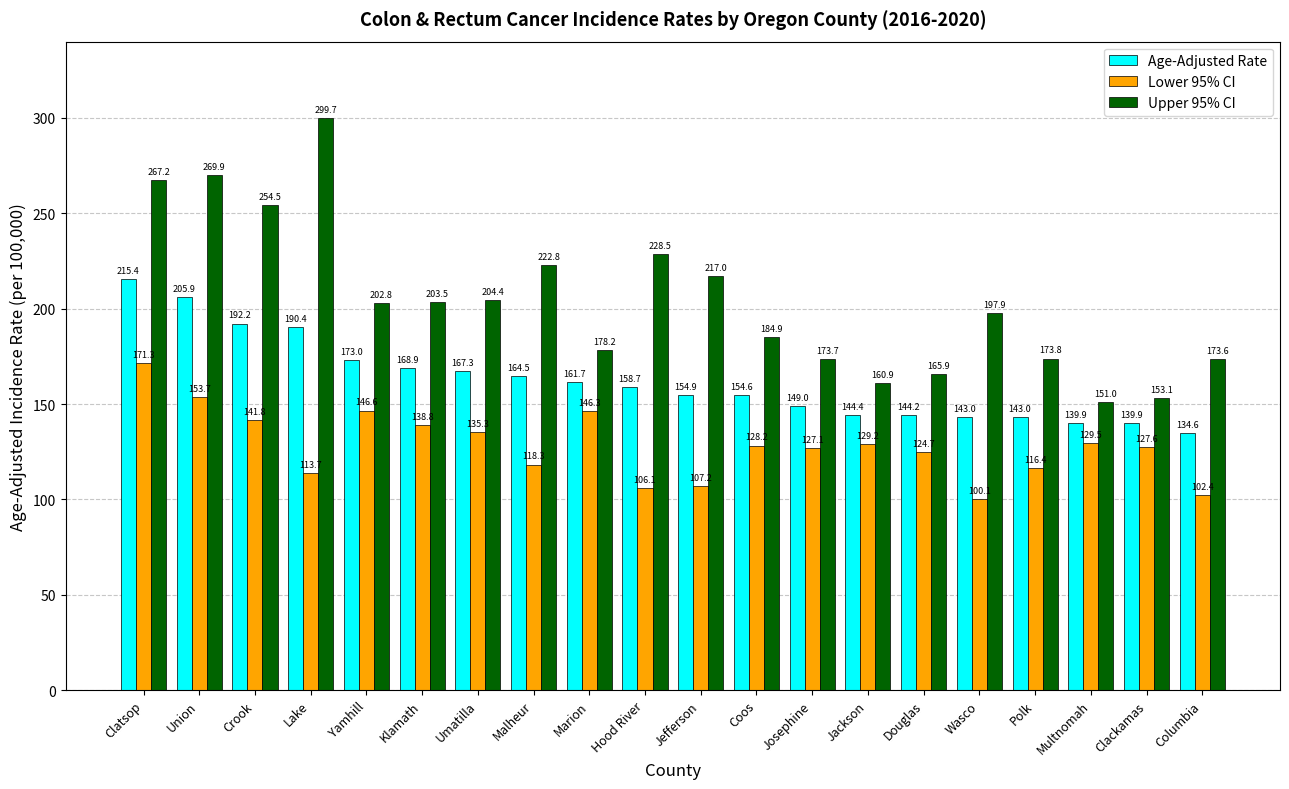

Reading left to right, transcribe all the data shown in this chart.

Age-Adjusted Rate: Clatsop=215.4	Union=205.9	Crook=192.2	Lake=190.4	Yamhill=173.0	Klamath=168.9	Umatilla=167.3	Malheur=164.5	Marion=161.7	Hood River=158.7	Jefferson=154.9	Coos=154.6	Josephine=149.0	Jackson=144.4	Douglas=144.2	Wasco=143.0	Polk=143.0	Multnomah=139.9	Clackamas=139.9	Columbia=134.6
Lower 95% CI: Clatsop=171.3	Union=153.7	Crook=141.8	Lake=113.7	Yamhill=146.6	Klamath=138.8	Umatilla=135.3	Malheur=118.3	Marion=146.3	Hood River=106.1	Jefferson=107.2	Coos=128.2	Josephine=127.1	Jackson=129.2	Douglas=124.7	Wasco=100.1	Polk=116.4	Multnomah=129.5	Clackamas=127.6	Columbia=102.4
Upper 95% CI: Clatsop=267.2	Union=269.9	Crook=254.5	Lake=299.7	Yamhill=202.8	Klamath=203.5	Umatilla=204.4	Malheur=222.8	Marion=178.2	Hood River=228.5	Jefferson=217.0	Coos=184.9	Josephine=173.7	Jackson=160.9	Douglas=165.9	Wasco=197.9	Polk=173.8	Multnomah=151.0	Clackamas=153.1	Columbia=173.6